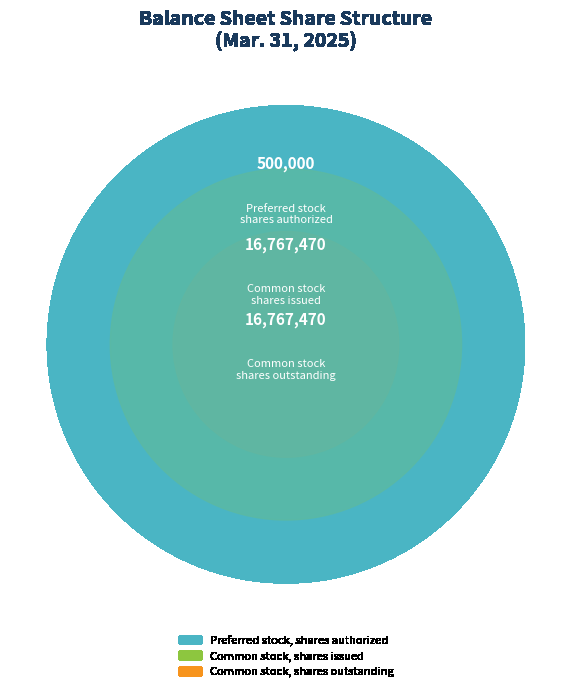

The Common stock, shares issued slice represents 37% of the pie. True or false?

False